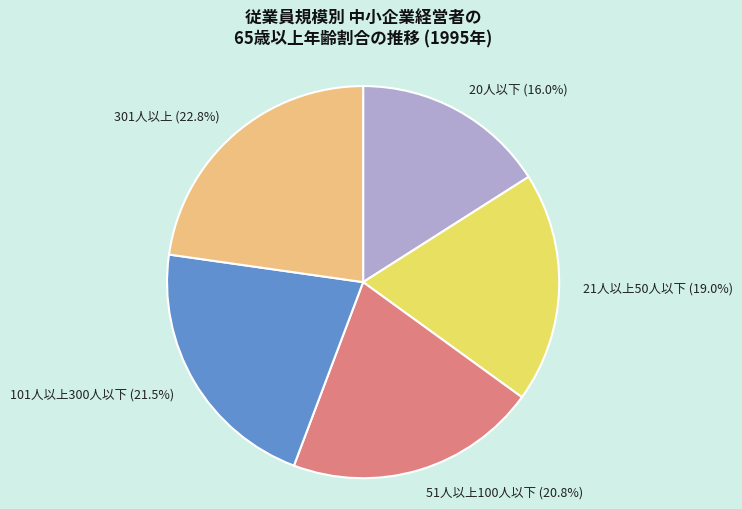

Is there a majority slice in this chart?

No